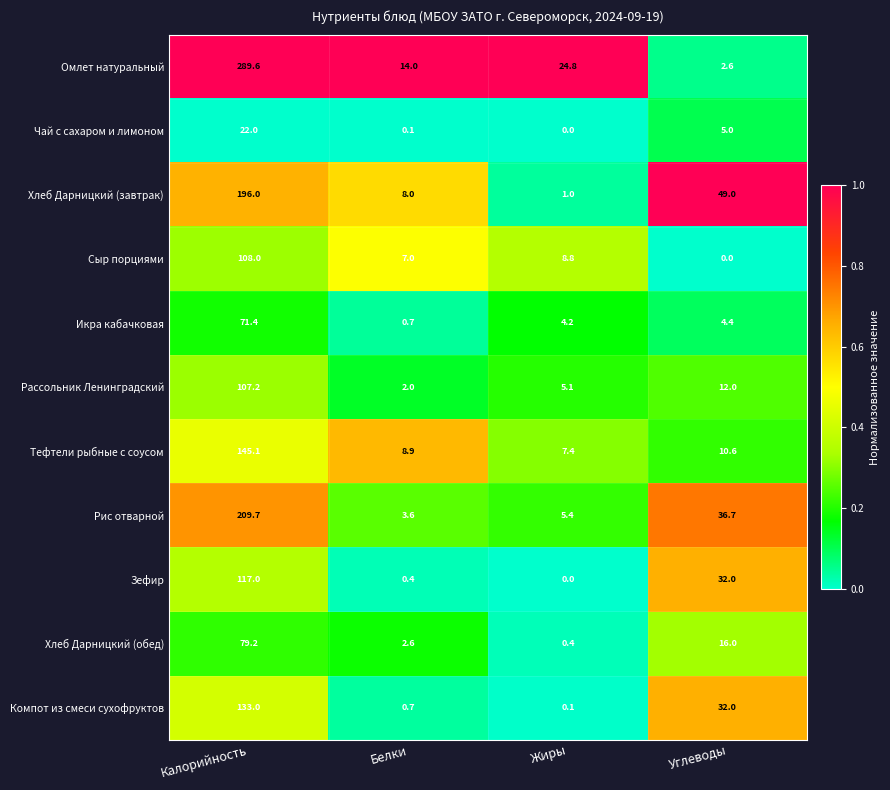

The Сыр порциями series shows 14.8 at Жиры. True or false?

False